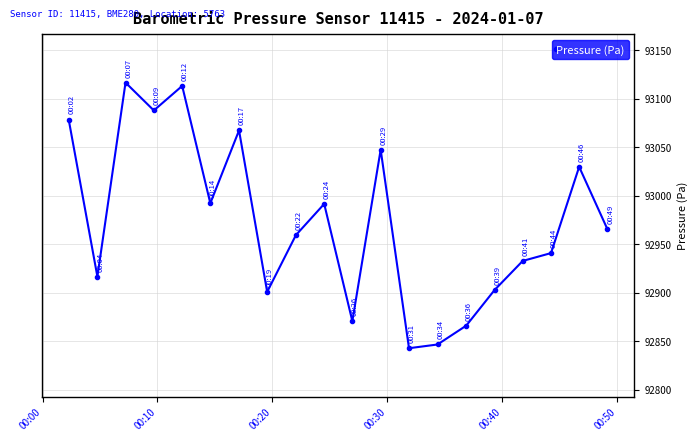

How many interior local peaks (higher than both neighbors) does the data have?

6